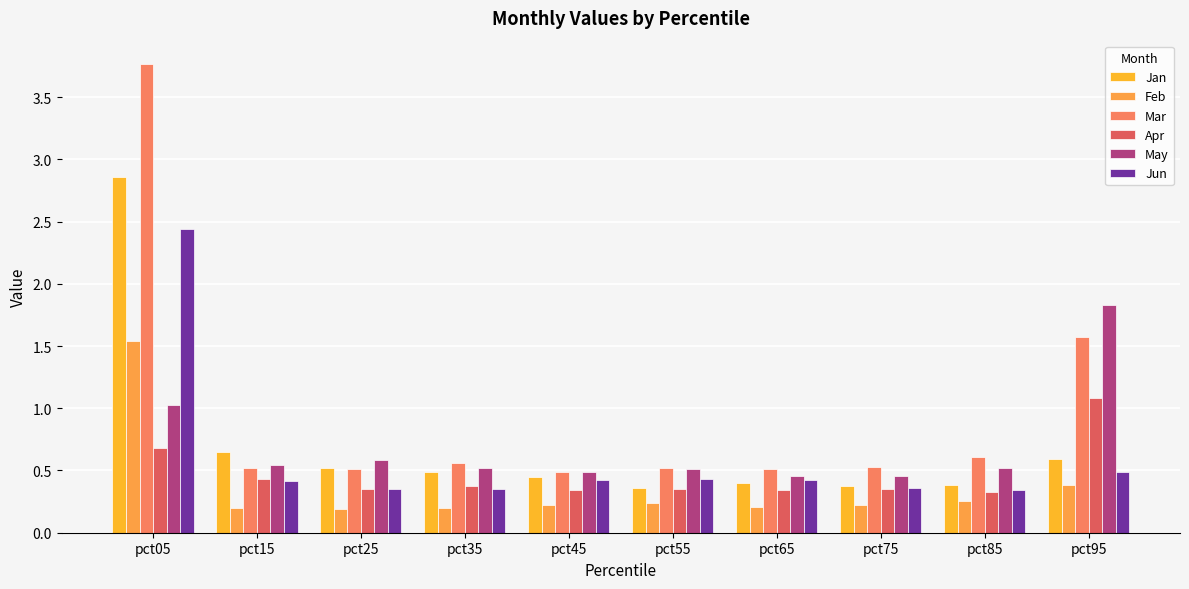

Reading left to right, what are all the values shown in this chart?

Jan: 2.9	0.6	0.5	0.5	0.5	0.4	0.4	0.4	0.4	0.6
Feb: 1.5	0.2	0.2	0.2	0.2	0.2	0.2	0.2	0.3	0.4
Mar: 3.8	0.5	0.5	0.6	0.5	0.5	0.5	0.5	0.6	1.6
Apr: 0.7	0.4	0.4	0.4	0.3	0.3	0.3	0.4	0.3	1.1
May: 1.0	0.5	0.6	0.5	0.5	0.5	0.5	0.5	0.5	1.8
Jun: 2.4	0.4	0.4	0.3	0.4	0.4	0.4	0.4	0.3	0.5